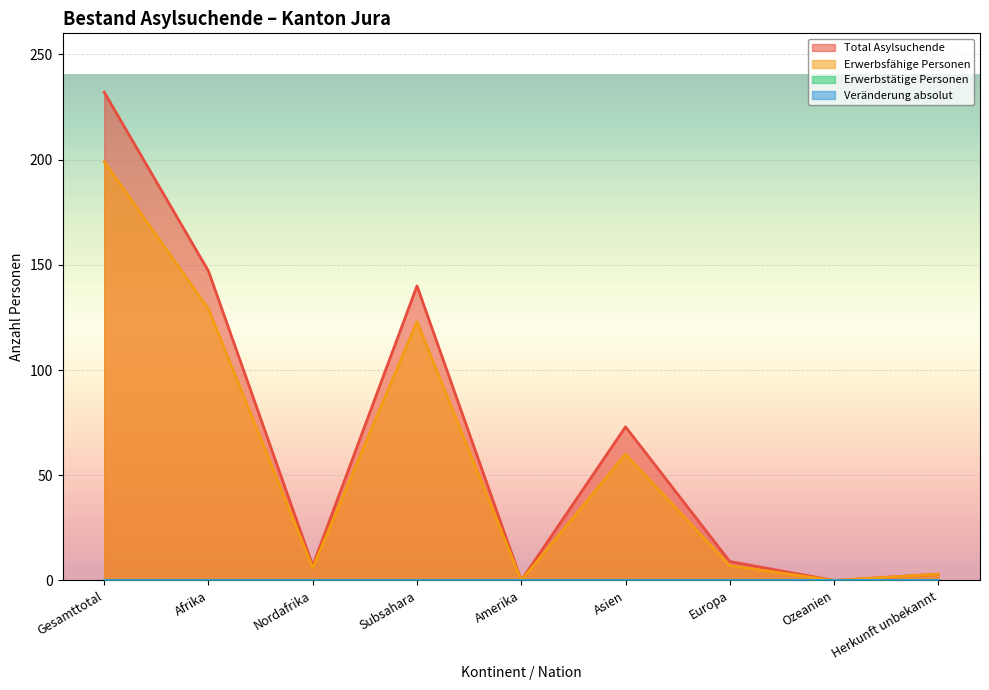

Rank the categories by Total Asylsuchende value from lowest to highest.

Amerika, Ozeanien, Herkunft unbekannt, Nordafrika, Europa, Asien, Subsahara, Afrika, Gesamttotal